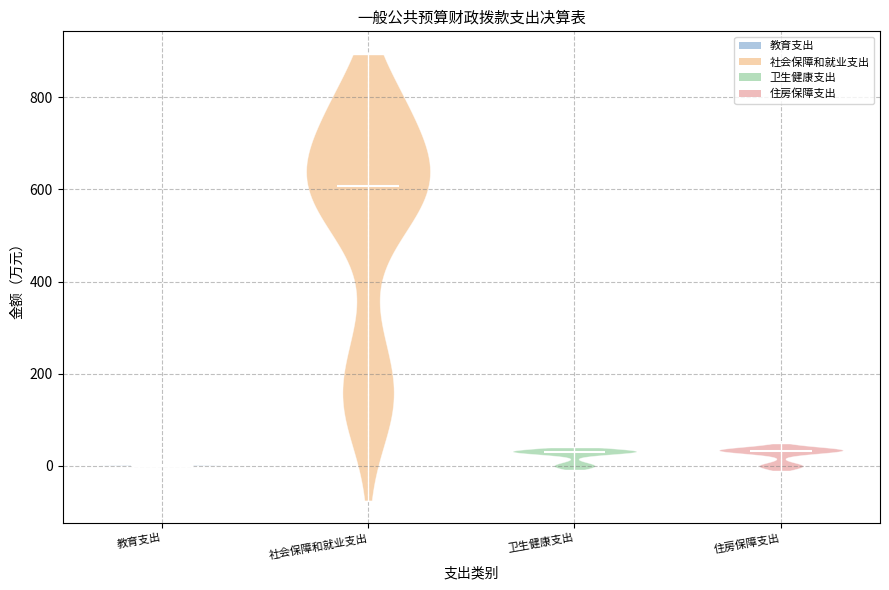

Which violin has the lowest median line?

教育支出